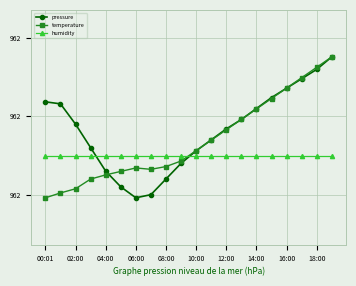

What is the sum of all pressure values?

19238.2